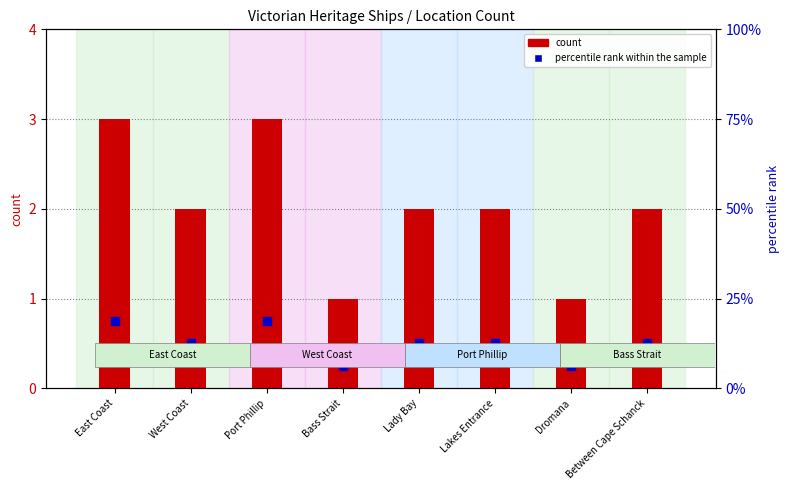

Which series has the largest Y range (max minus min)?

percentile rank within the sample